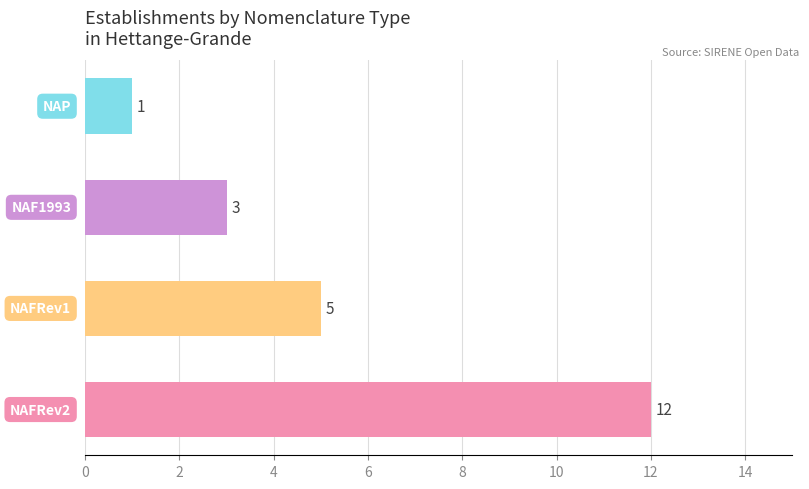

How many values are between 3 and 12?

3